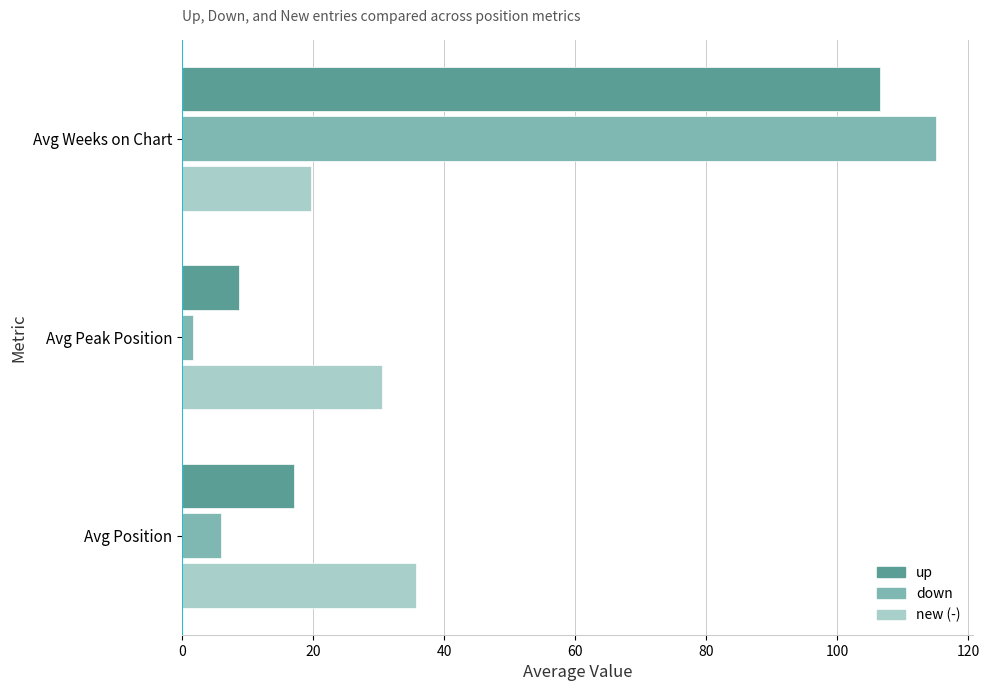

At which category is the sum across all series the highest?

Avg Weeks on Chart